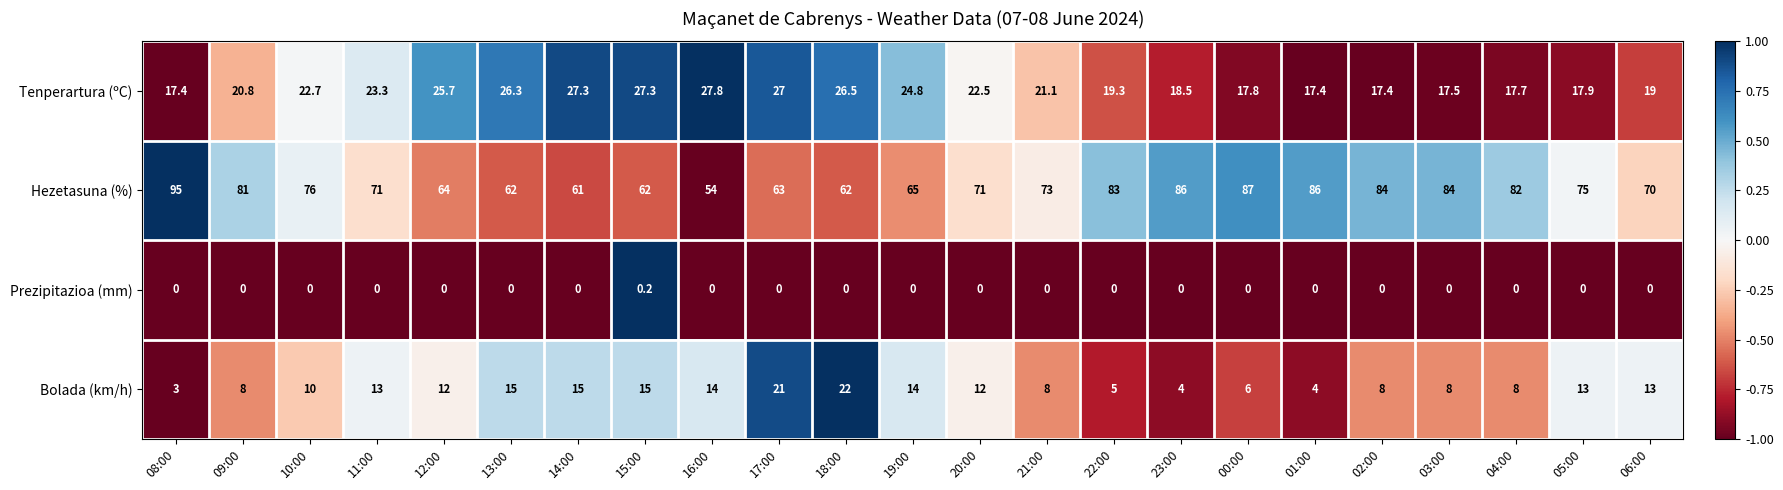

Is it true that Hezetasuna (%) equals 85.2 at 16:00?

False